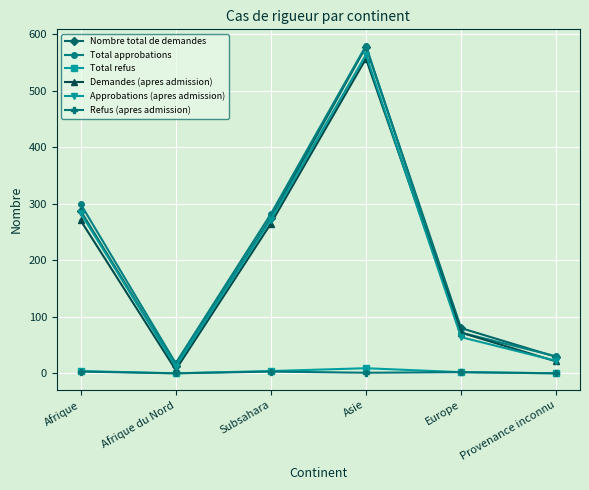

At how many categories does at least one series exceed 252?

3